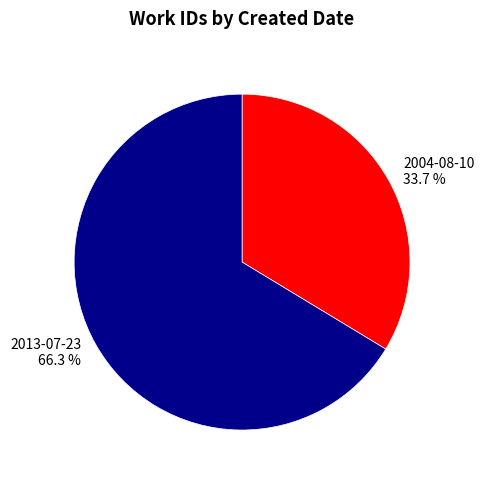

What percentage is NOT represented by 2013-07-23?

33.7%